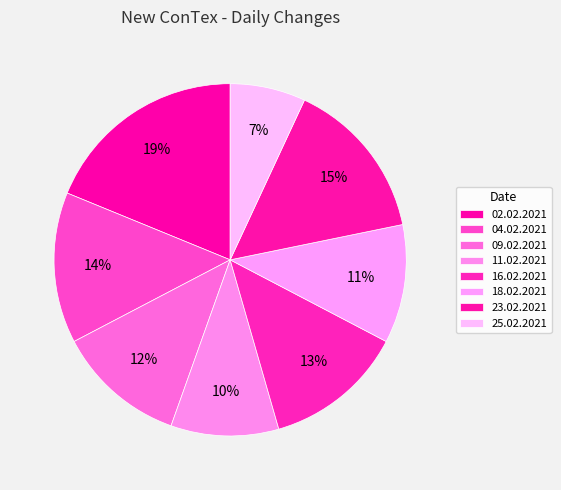

To the nearest percent, what portion does 04.02.2021 represent?

14%